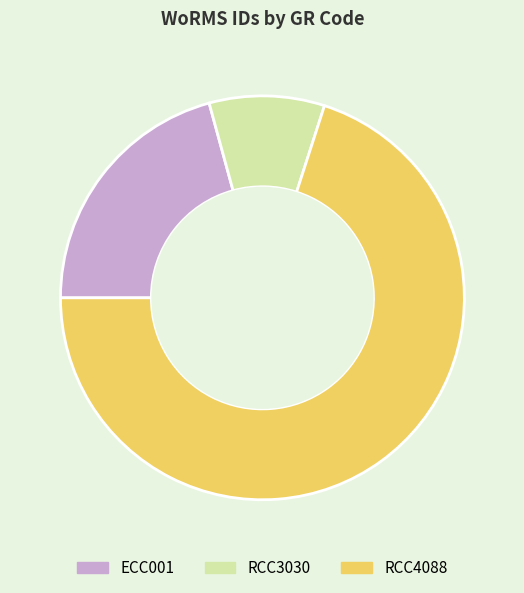

What is the majority slice?

RCC4088